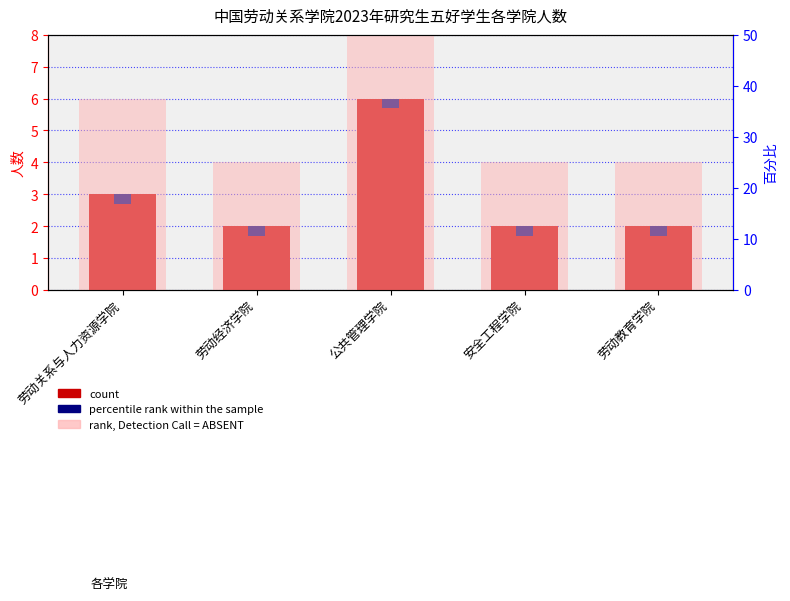

Count the number of categories in the chart.

5